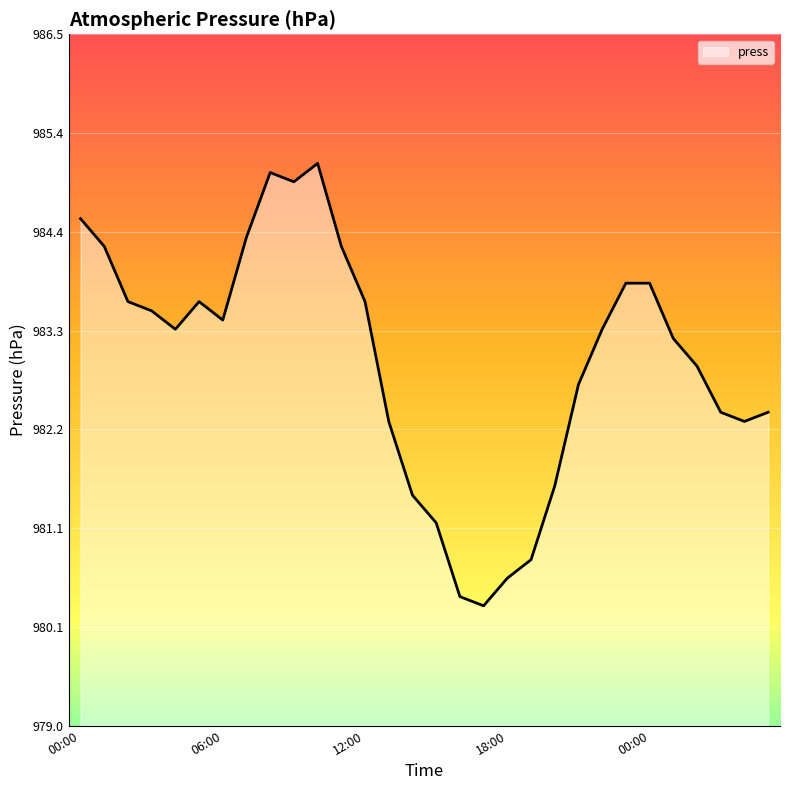

What is the smallest value displayed?

980.3